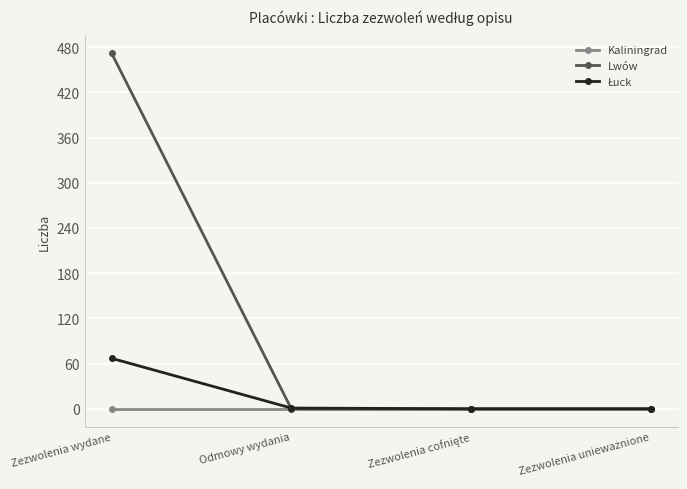

What is the label of the 3rd point from the right?

Odmowy wydania